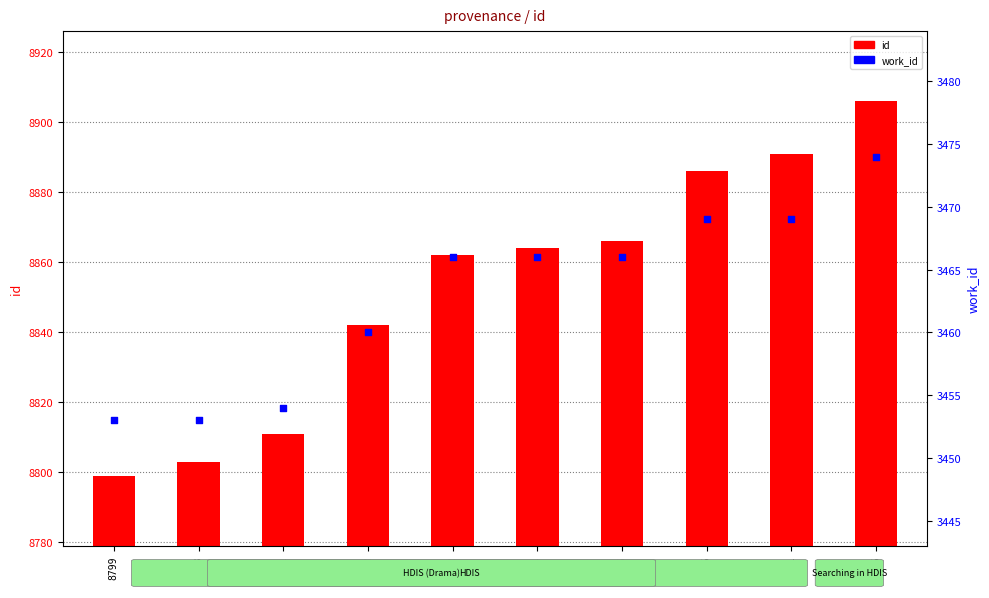

At which category is the sum across all series the highest?

8906